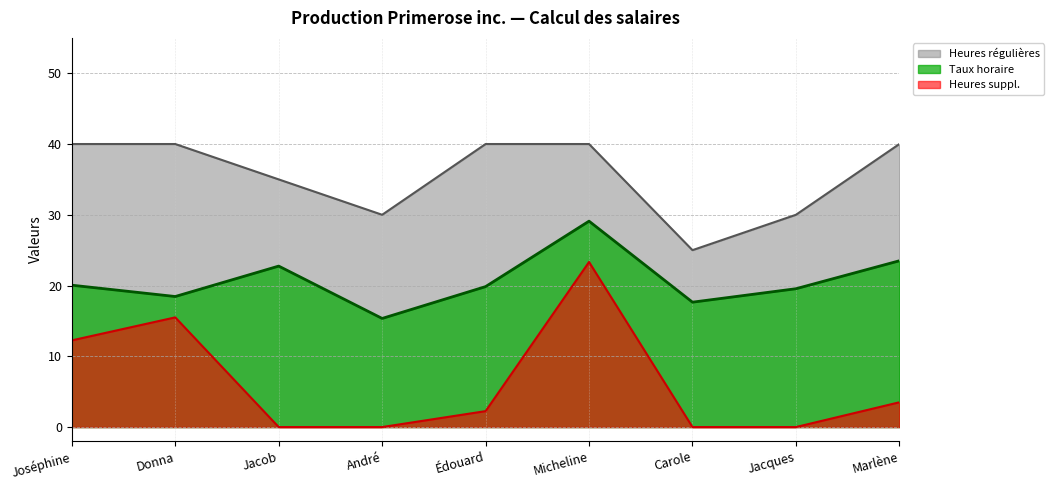

What is the difference between the maximum and second lowest values in the Heures suppl. series?

23.3